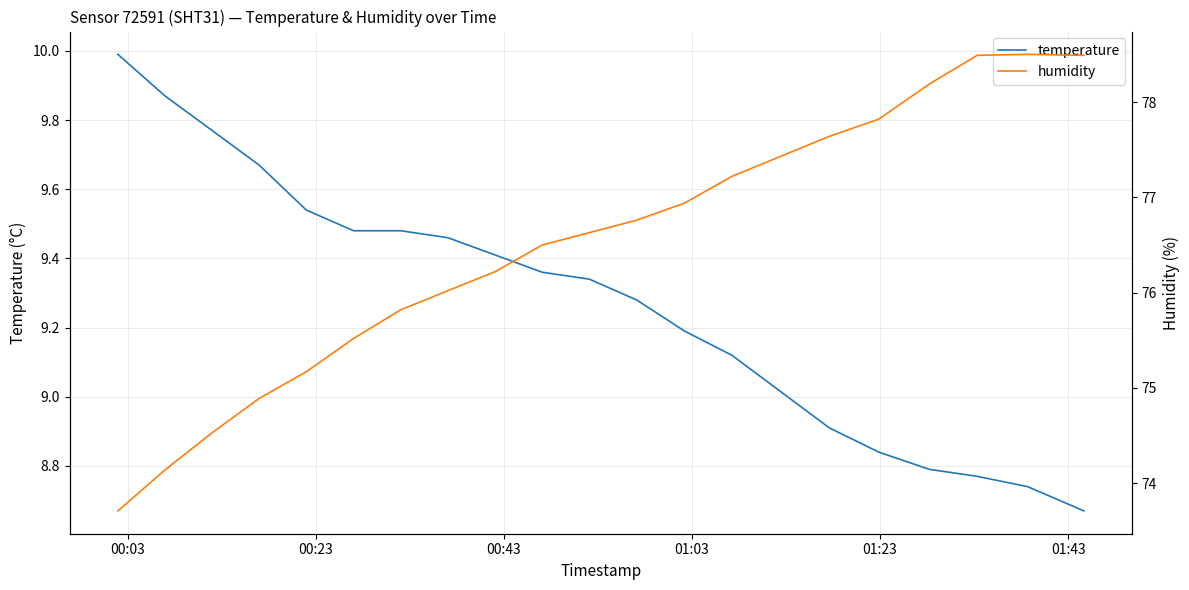

At 01:43, list the series in order from smallest to largest.

temperature, humidity